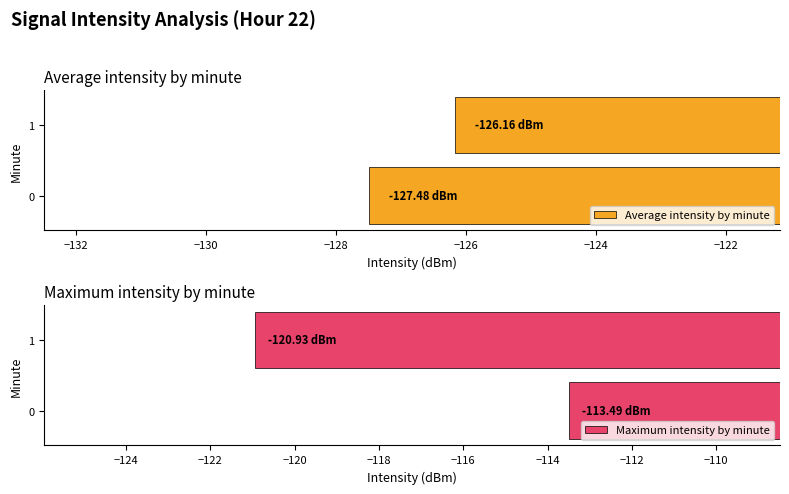

What is the sum of all Maximum intensity by minute values?

-234.4